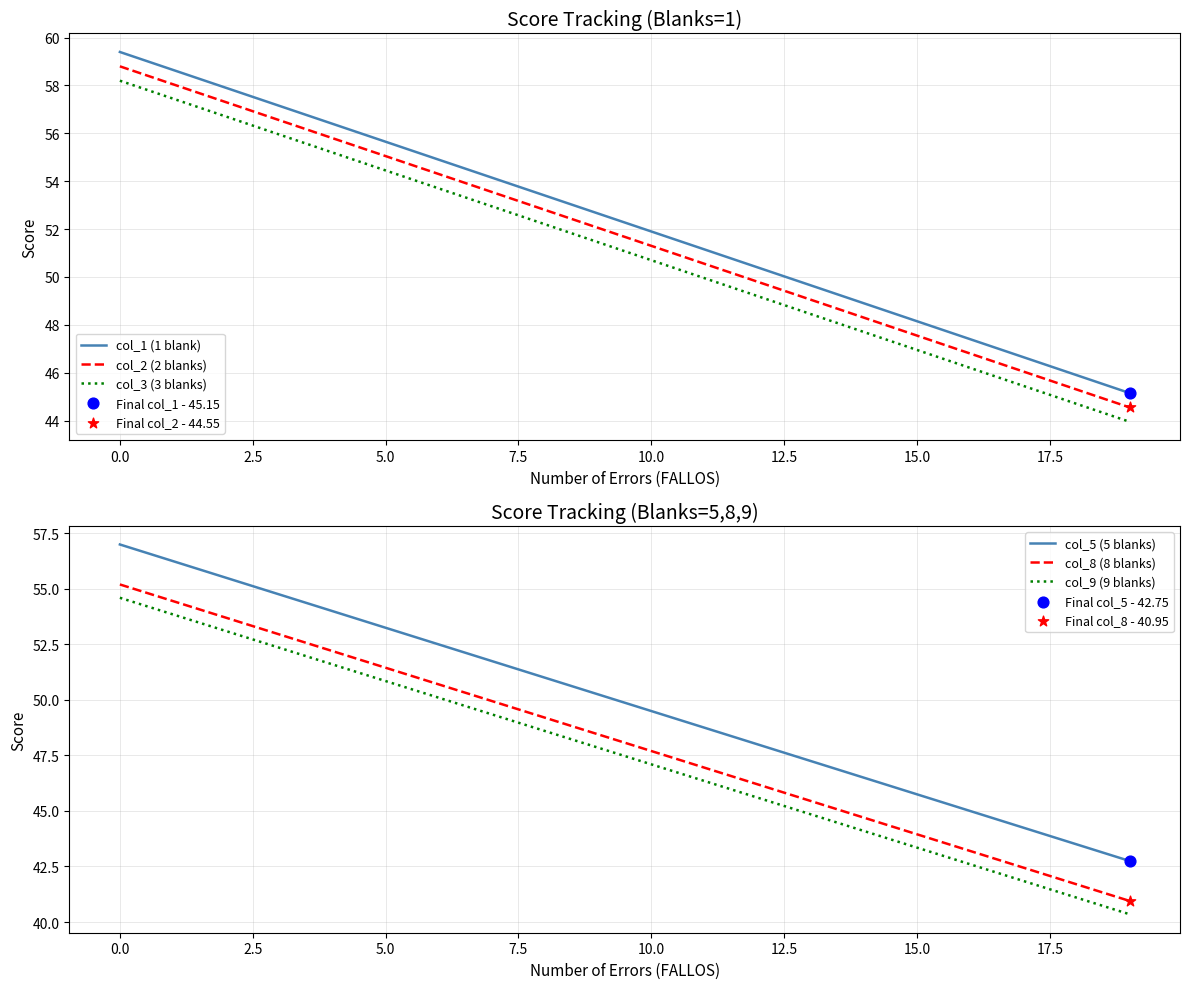

Which series reaches the maximum Y coordinate?

col_1 (1 blank)